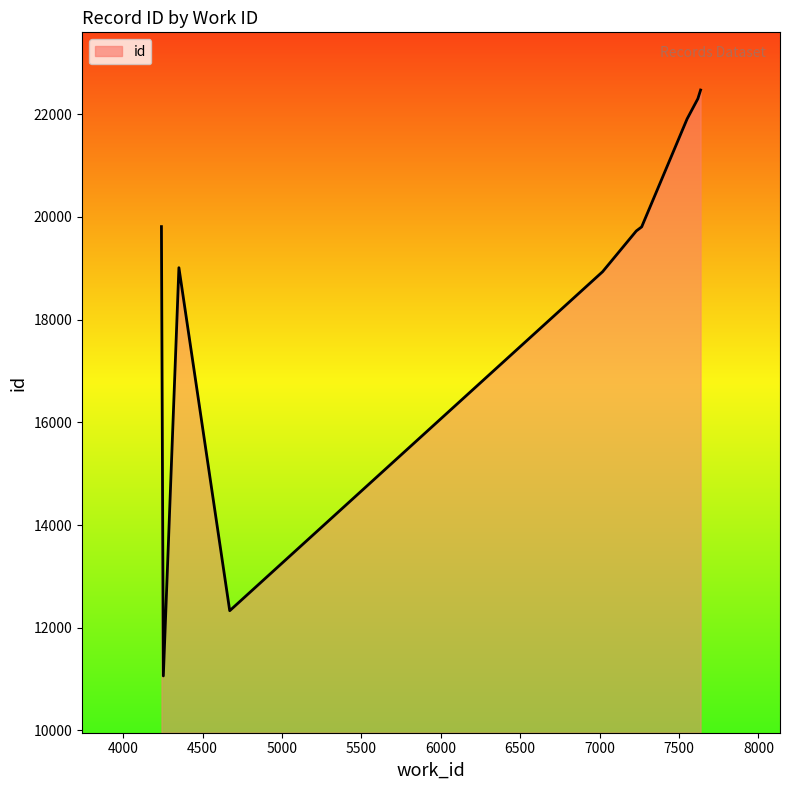

What is the smallest value displayed?

11061